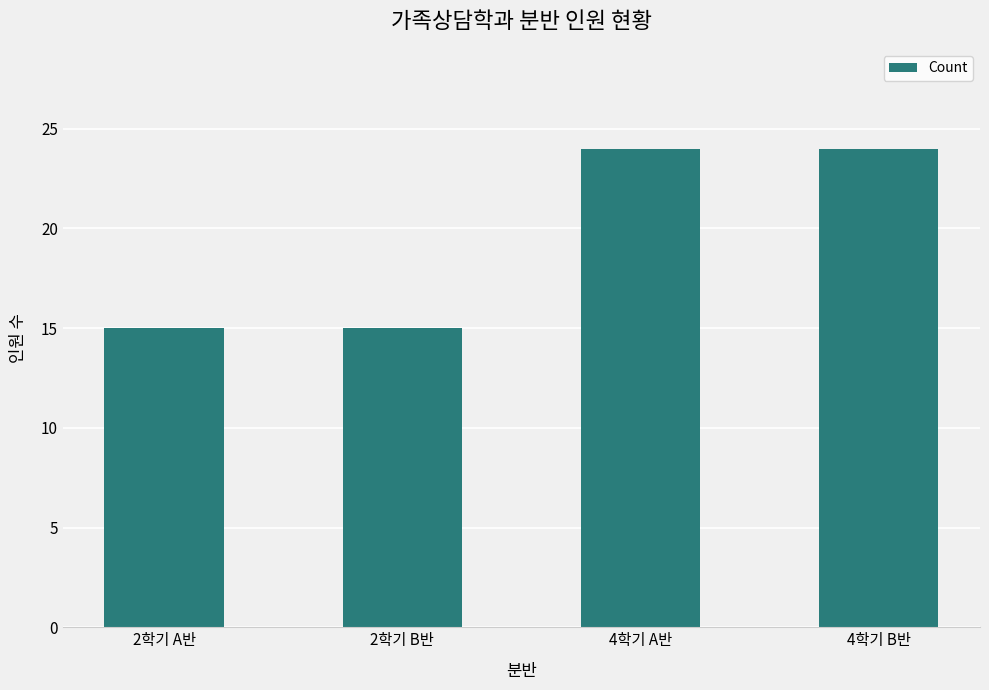

The value at 4학기 B반 is 11. True or false?

False